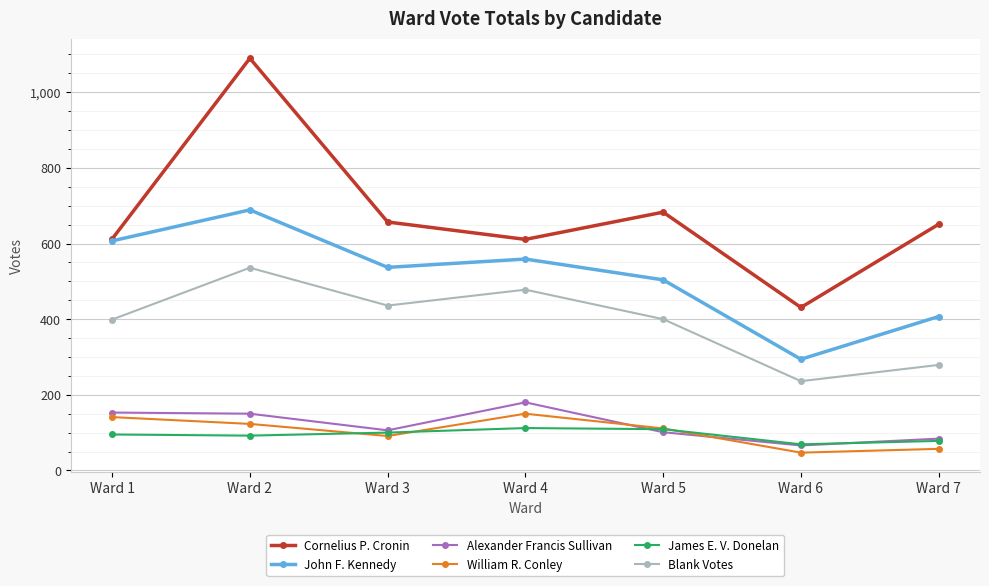

What is the sum of all John F. Kennedy values?

3597